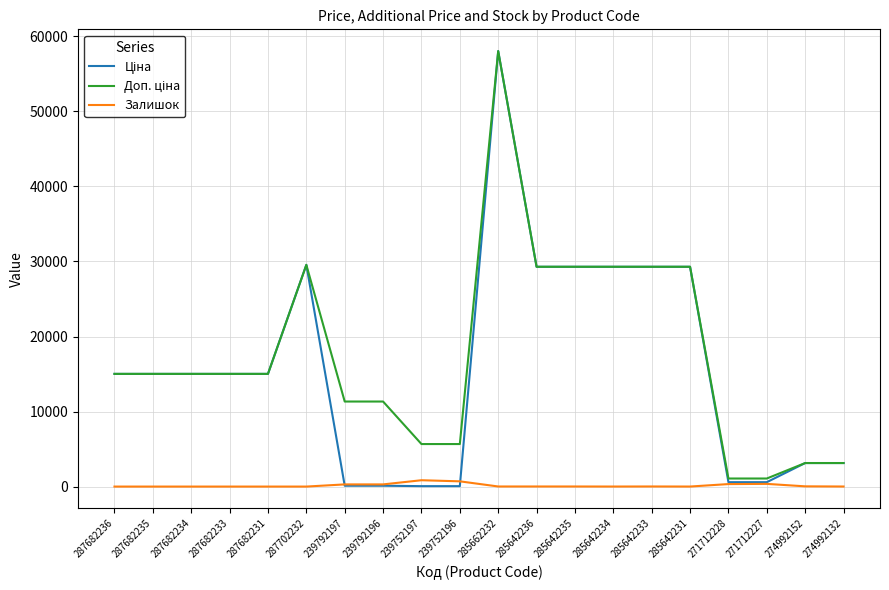

Which label corresponds to the largest value in the chart?

285662232